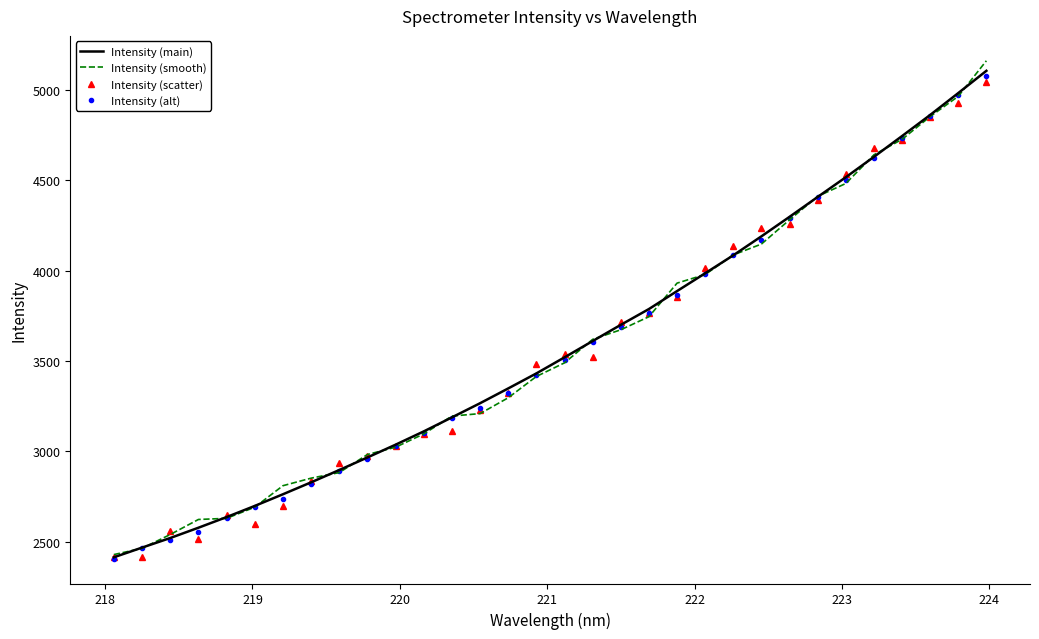

What is the difference between the maximum and minimum values in the Intensity (main) series?

2691.8